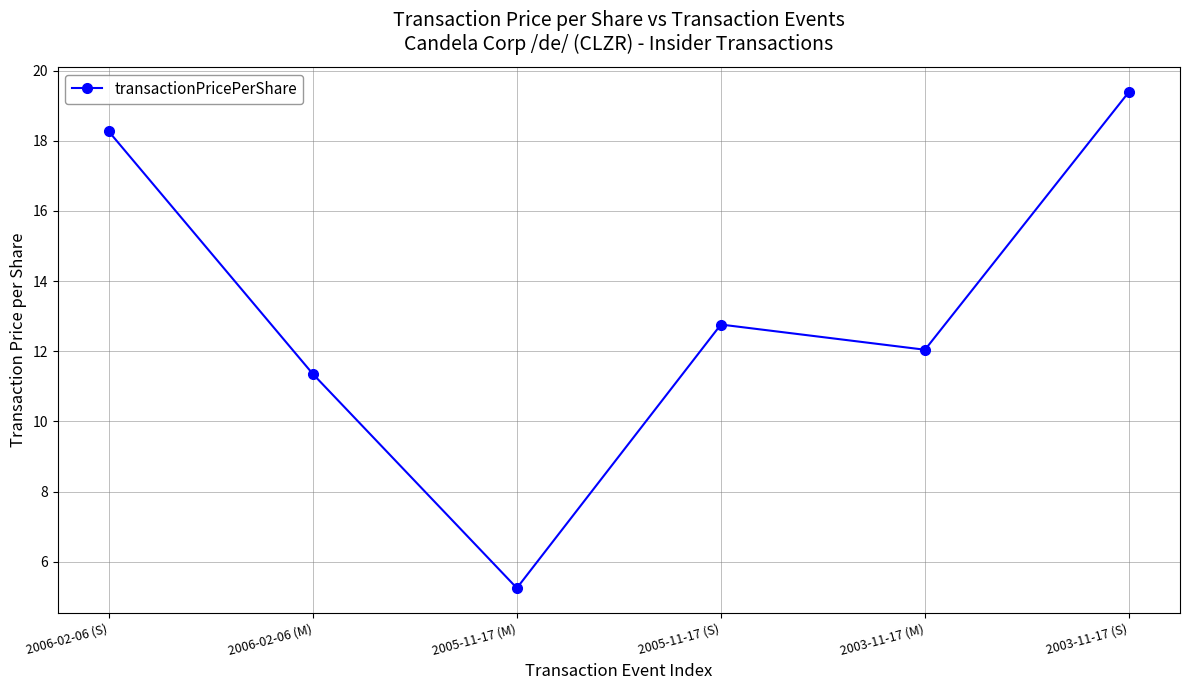

How many lines are shown in the chart?

1